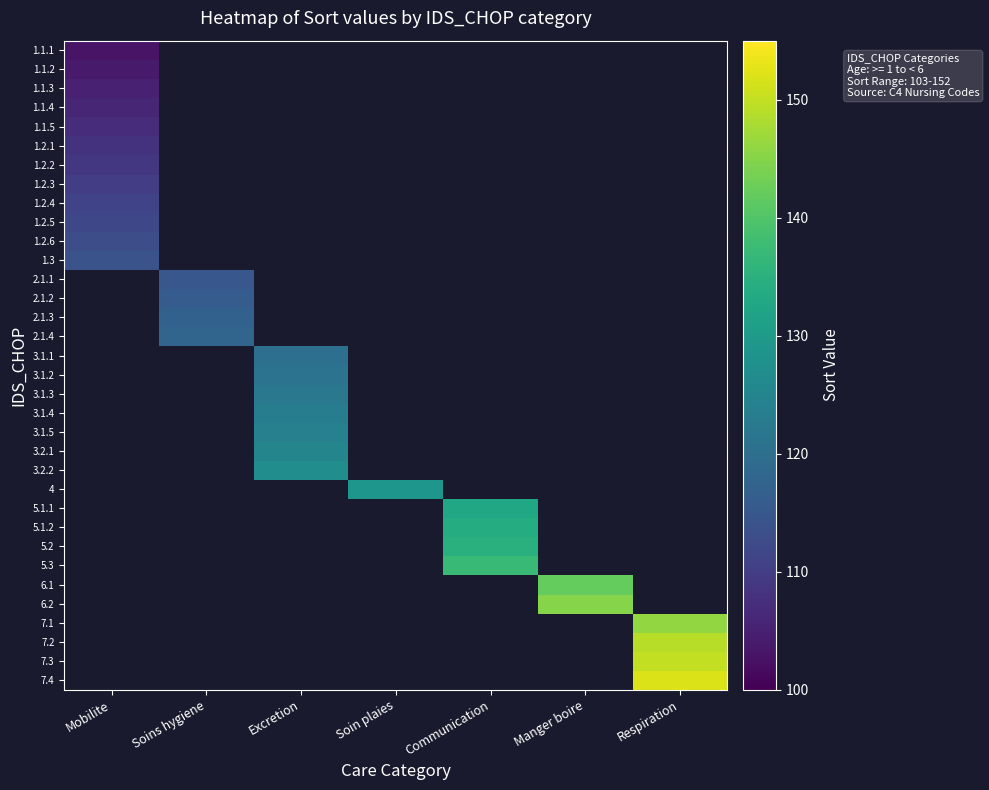

At Respiration, list the series in order from smallest to largest.

1.1.1, 1.1.2, 1.1.3, 1.1.4, 1.1.5, 1.2.1, 1.2.2, 1.2.3, 1.2.4, 1.2.5, 1.2.6, 1.3, 2.1.1, 2.1.2, 2.1.3, 2.1.4, 3.1.1, 3.1.2, 3.1.3, 3.1.4, 3.1.5, 3.2.1, 3.2.2, 4, 5.1.1, 5.1.2, 5.2, 5.3, 6.1, 6.2, 7.1, 7.2, 7.3, 7.4